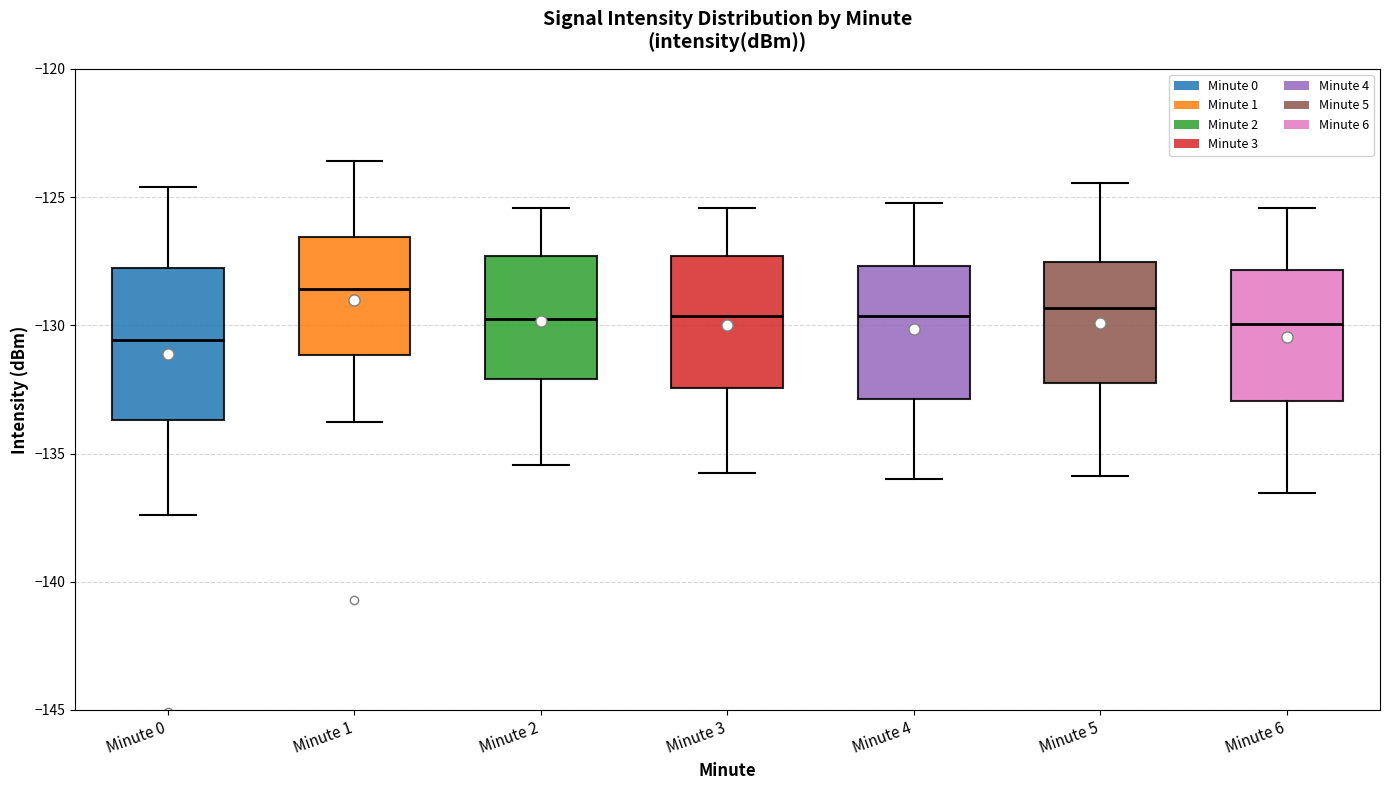

Reading left to right, read every box against the y-axis: the position of its median line, the range the box covers, and the ends of its whiskers. The values are not printed on the chart, so give them approximately, as read against the axis.

Minute 0: median -130.5, box -133.5 to -128.0, whiskers -137.5 to -124.5
Minute 1: median -128.5, box -131.0 to -126.5, whiskers -134.0 to -123.5
Minute 2: median -130.0, box -132.0 to -127.5, whiskers -135.5 to -125.5
Minute 3: median -129.5, box -132.5 to -127.5, whiskers -136.0 to -125.5
Minute 4: median -129.5, box -133.0 to -127.5, whiskers -136.0 to -125.0
Minute 5: median -129.5, box -132.0 to -127.5, whiskers -136.0 to -124.5
Minute 6: median -130.0, box -133.0 to -128.0, whiskers -136.5 to -125.5